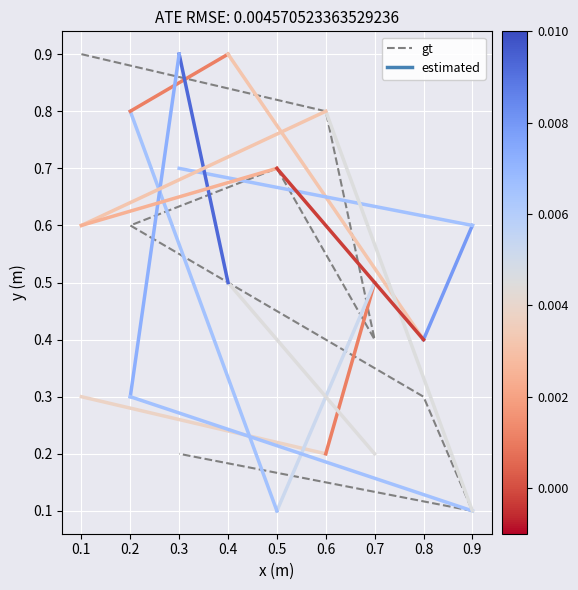

True or false: the data shows 0.5 at 0.4.

True